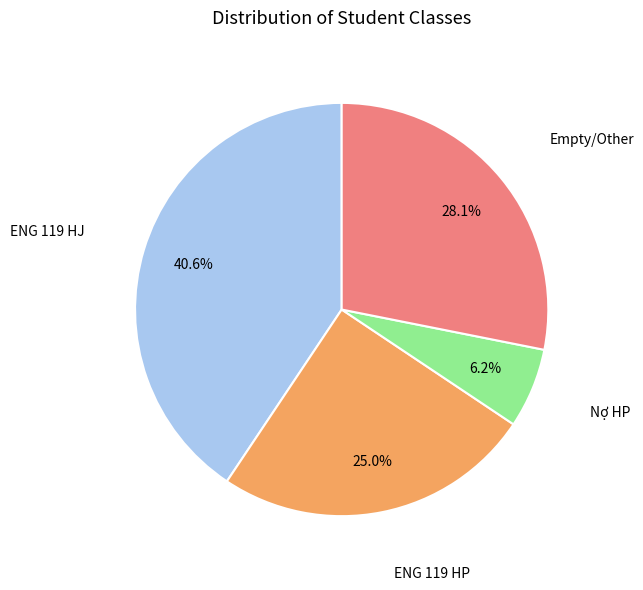

How many segments does this pie chart have?

4